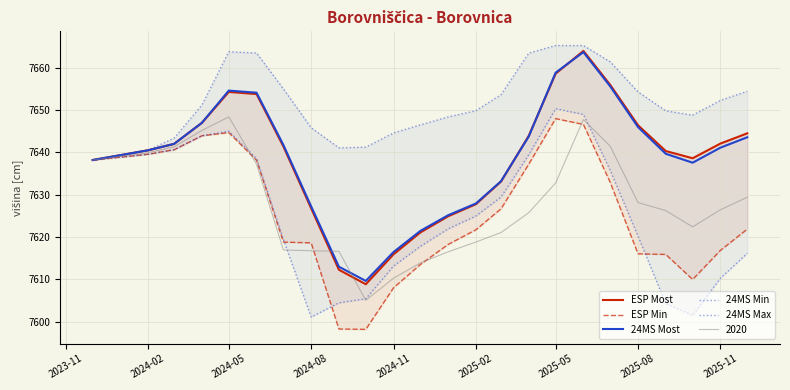

True or false: 24MS Max and 24MS Min cross at least once.

False